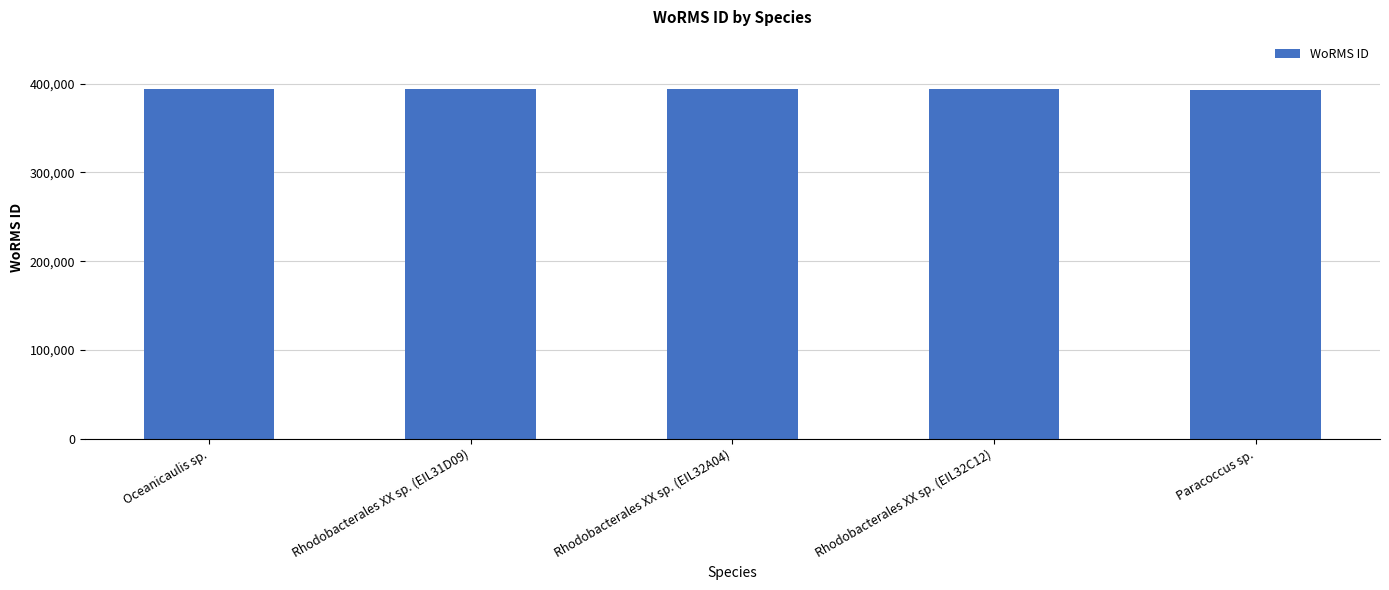

What is the change in value from Oceanicaulis sp. to Rhodobacterales XX sp. (EIL31D09)?

+6